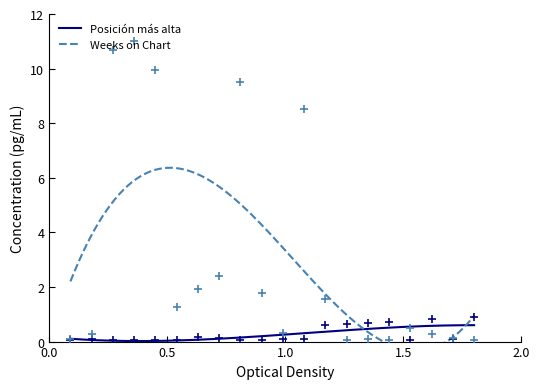

At how many categories does at least one series exceed 3?

5